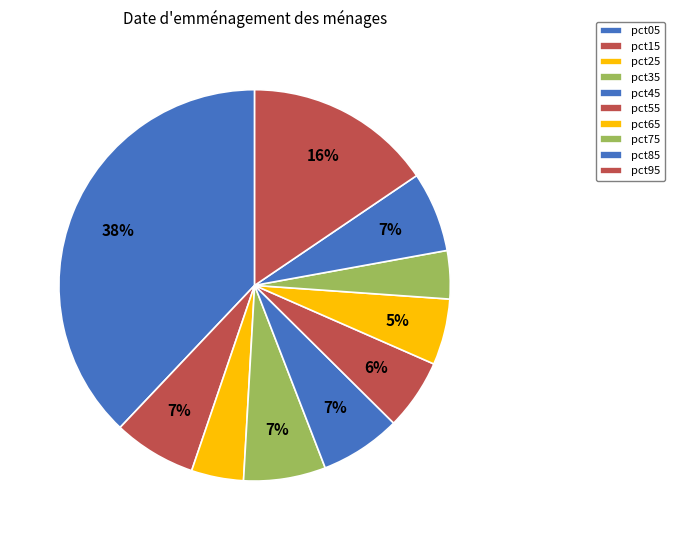

Count the number of slices in the pie.

10